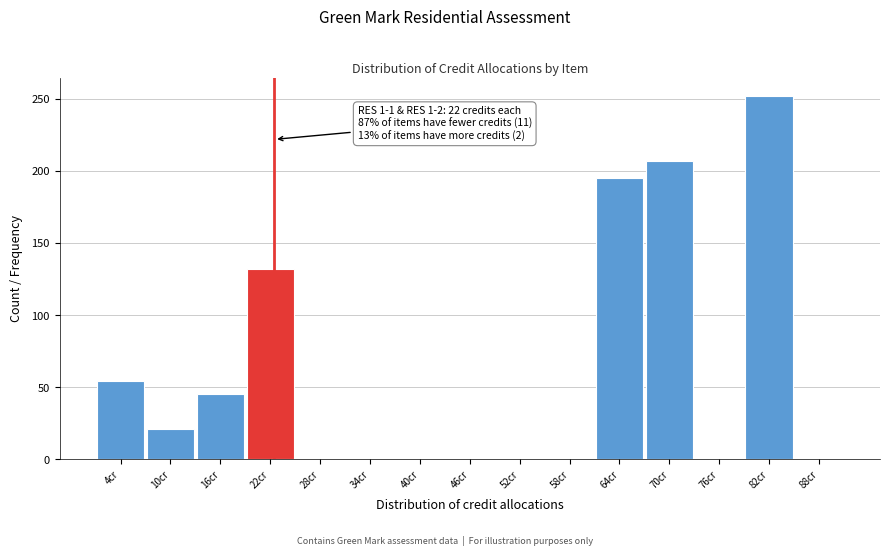

Which range on the x-axis has the tallest bar?

78.5 to 84.5